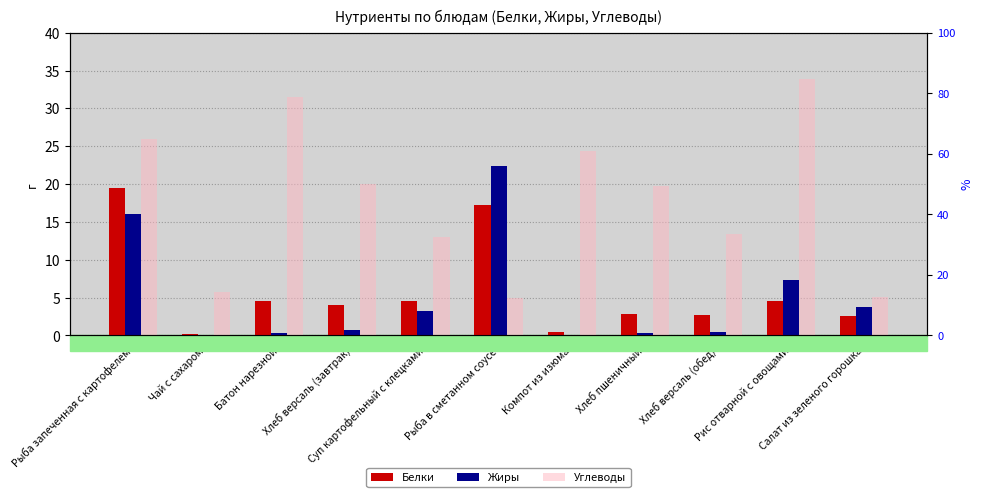

Between Рыба в сметанном соусе and Хлеб версаль (обед), which is larger?

Рыба в сметанном соусе